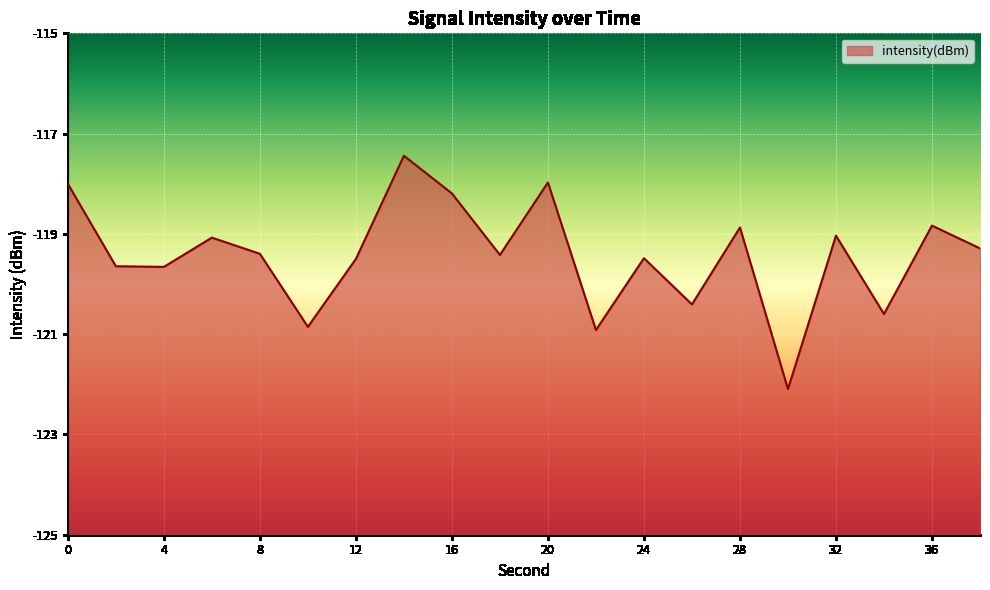

True or false: the data shows -213.9 at 34.

False